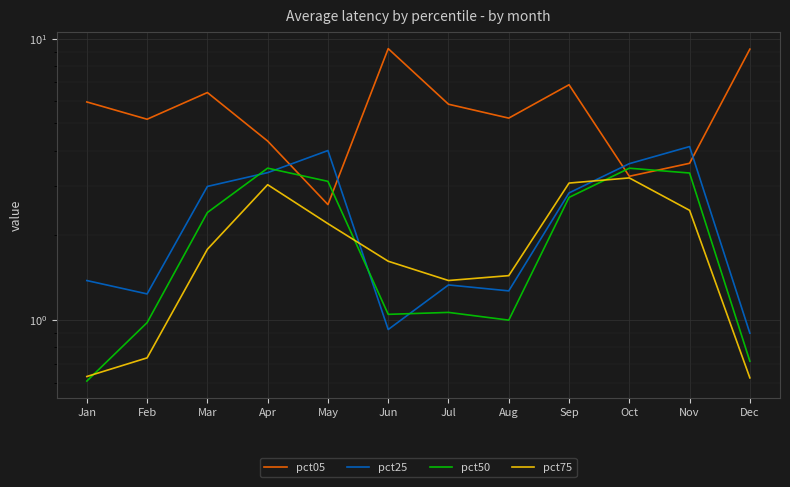

At which category is the sum across all series the highest?

Sep